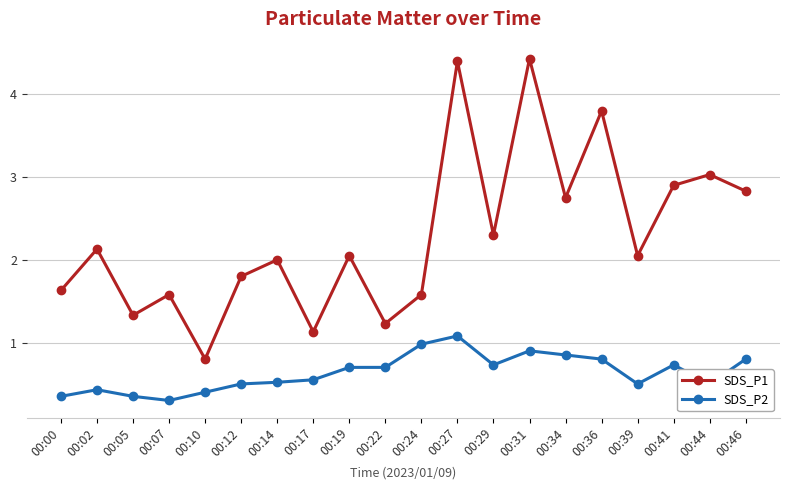

Rank the series at 00:14 from lowest to highest value.

SDS_P2, SDS_P1